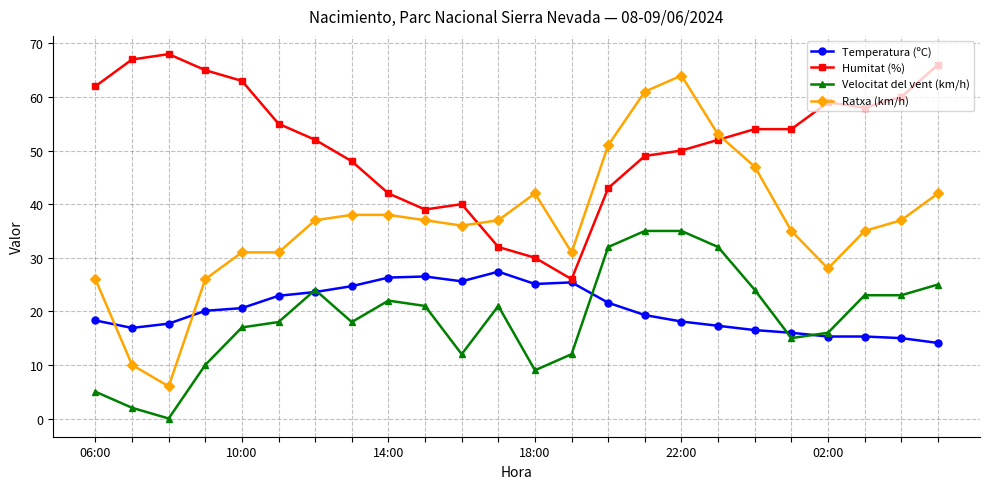

True or false: Temperatura (ºC) has more than 1 interior local peaks.

True